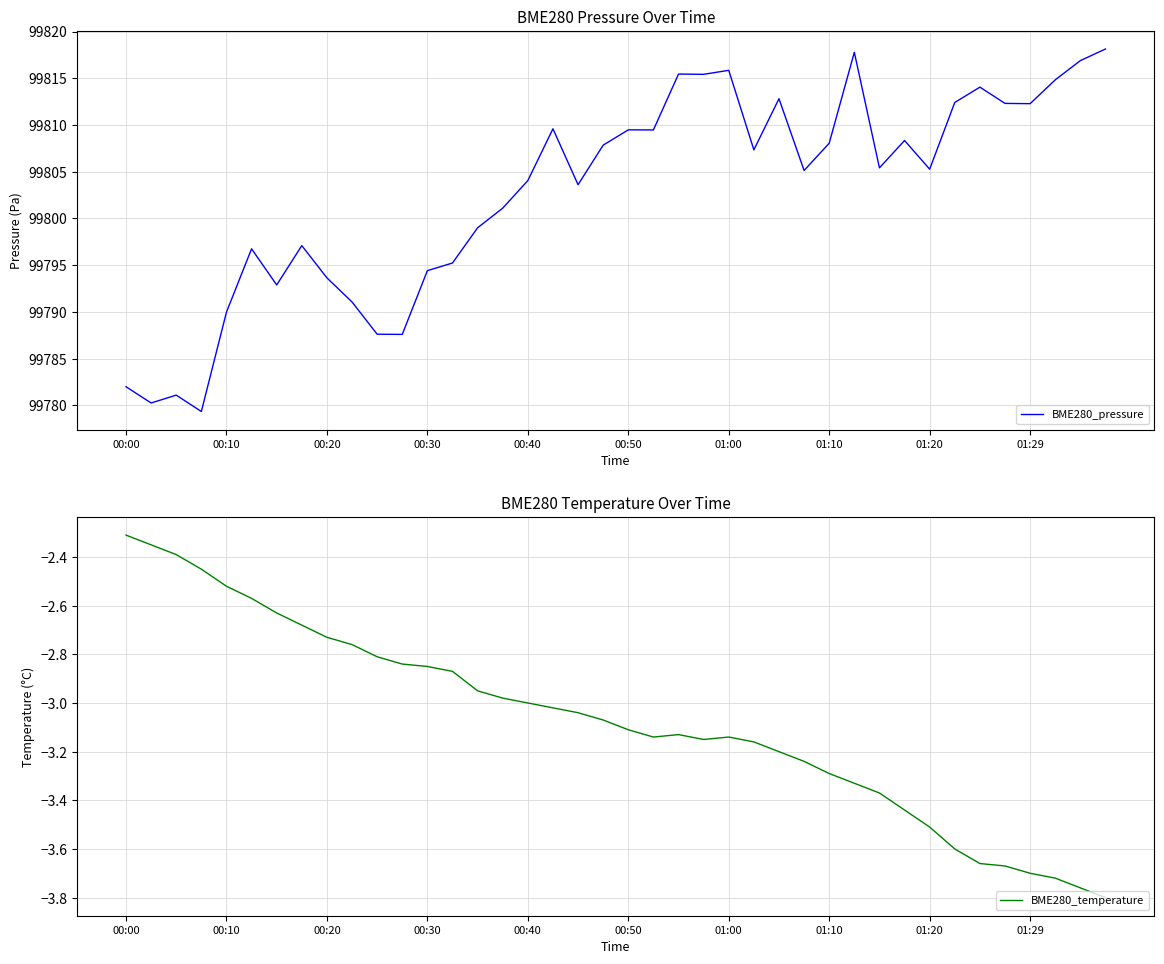

The BME280_pressure series shows 99805.3 at 01:20. True or false?

True